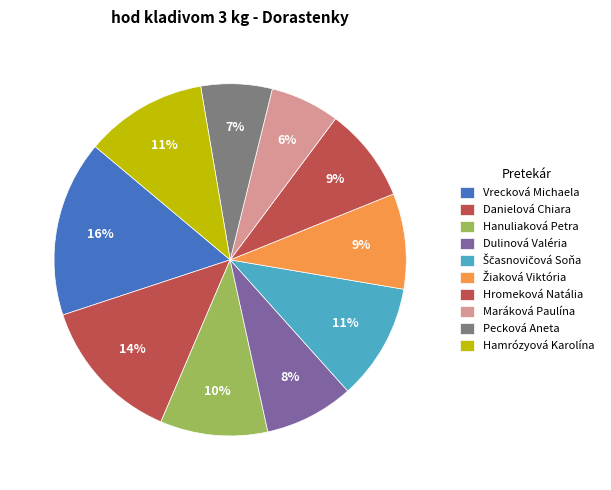

Is there a majority slice in this chart?

No